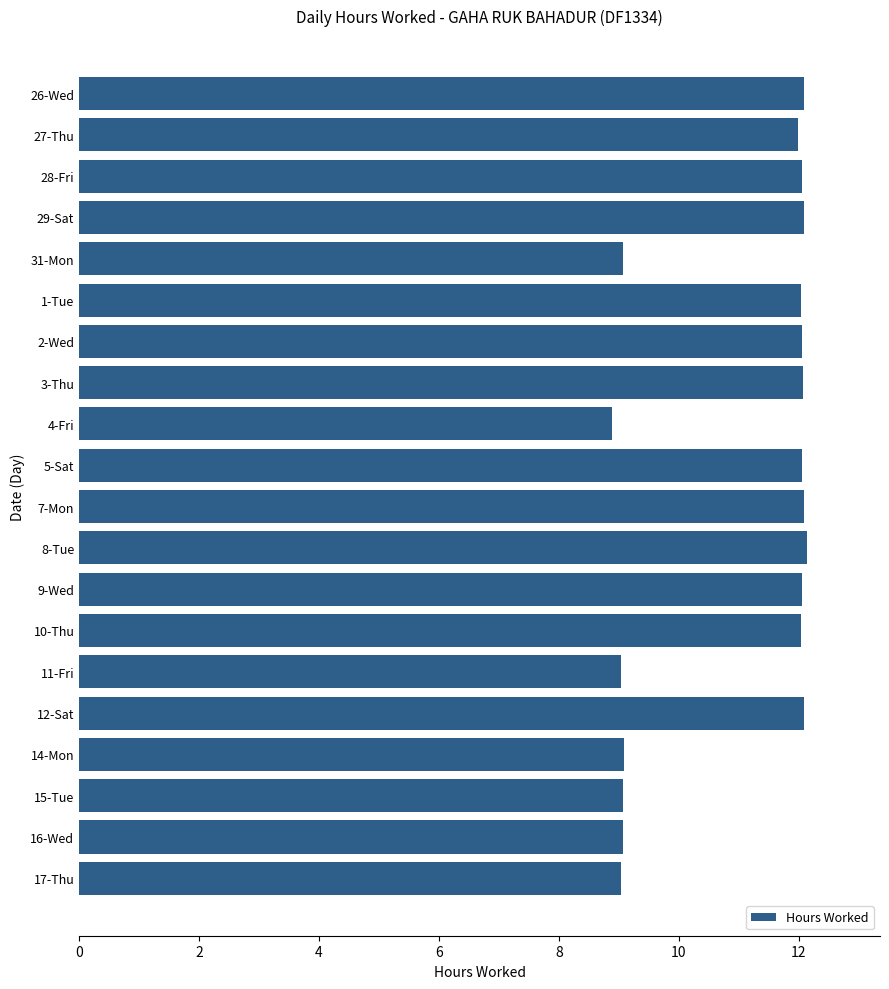

What is the difference between the maximum and second lowest values?

3.1